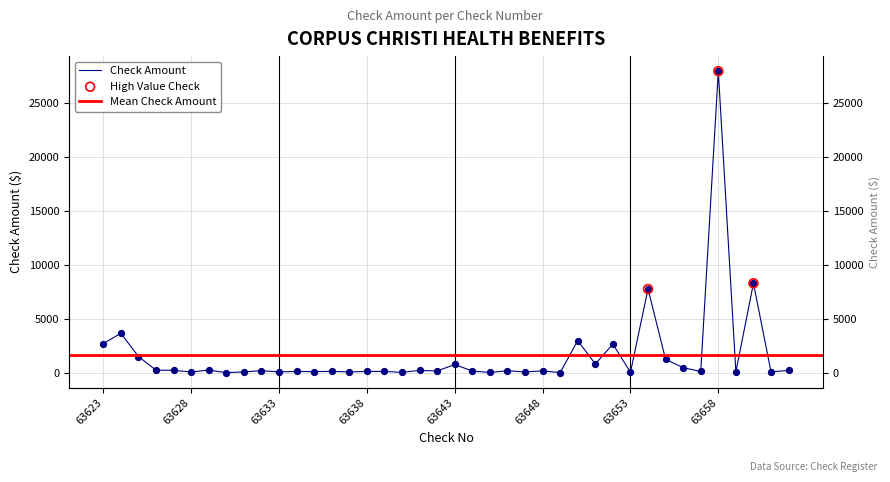

Between 63626 and 63636, which is larger?

63626